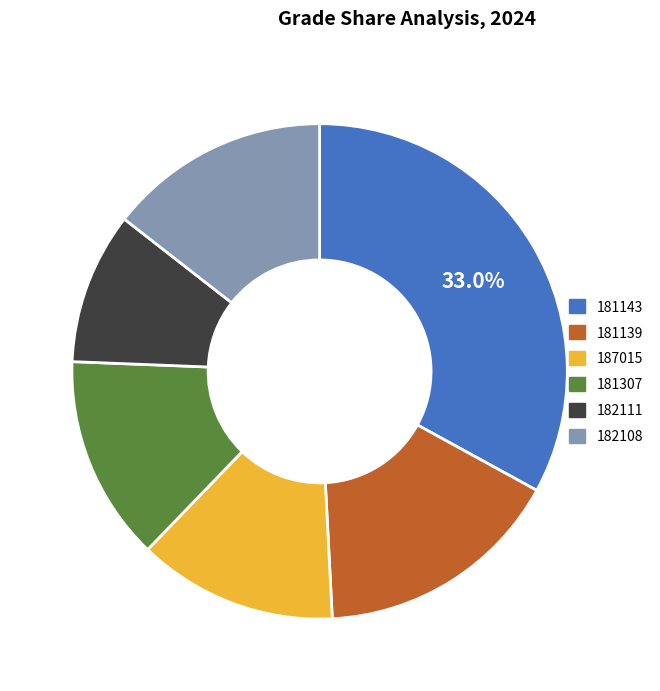

To the nearest percent, what is the combined percentage of 181307 and 181139?

30%